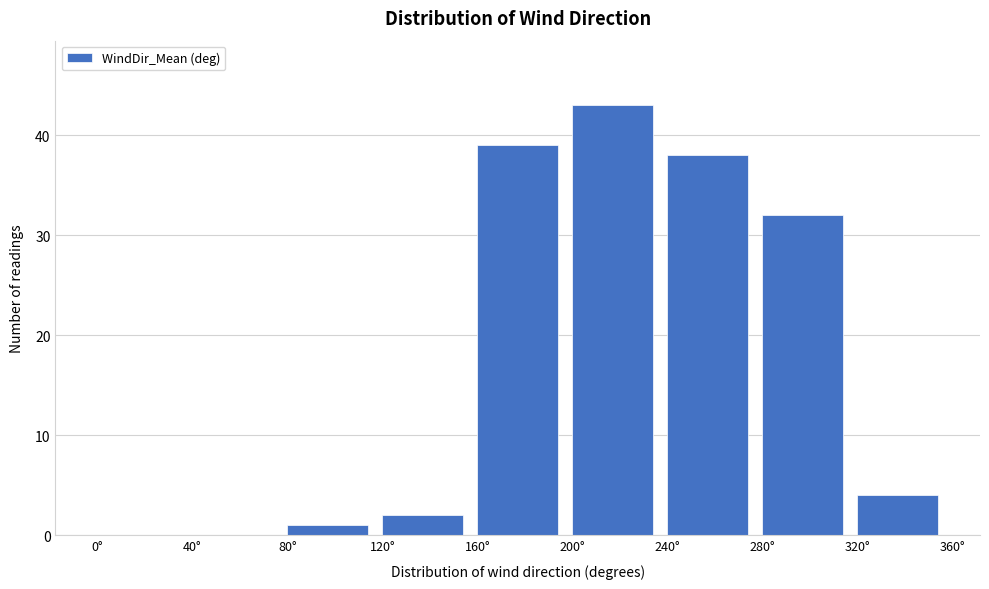

Reading left to right, transcribe this chart: for each bar, give the range it covers on the x-axis and its height. The values are not printed on the chart, so give them approximately, as read against the axis.

0 to 40: 0
40 to 80: 0
80 to 120: 1
120 to 160: 2
160 to 200: 39
200 to 240: 43
240 to 280: 38
280 to 320: 32
320 to 360: 4